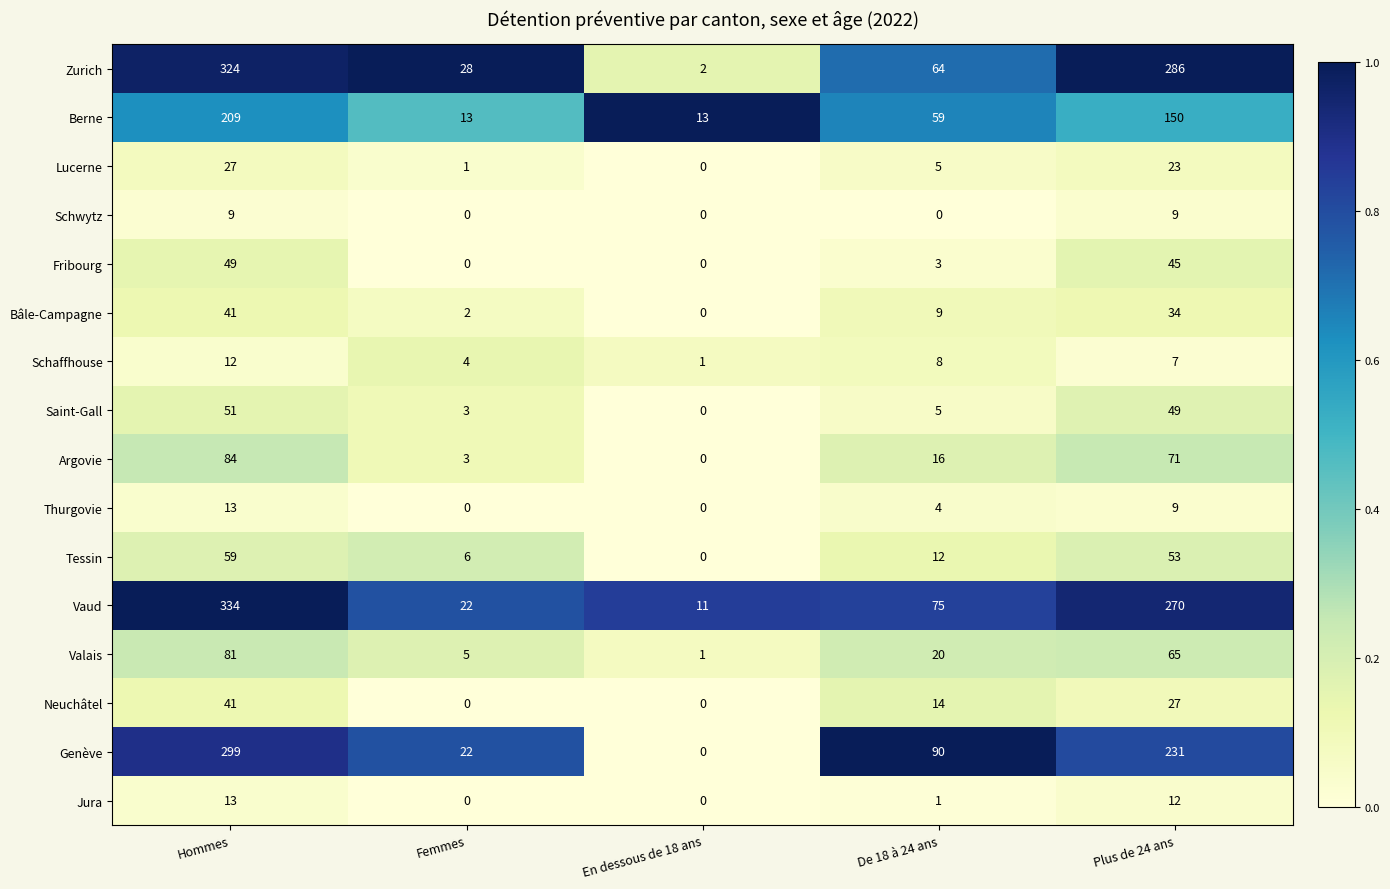

What is the maximum value shown in the chart?

334